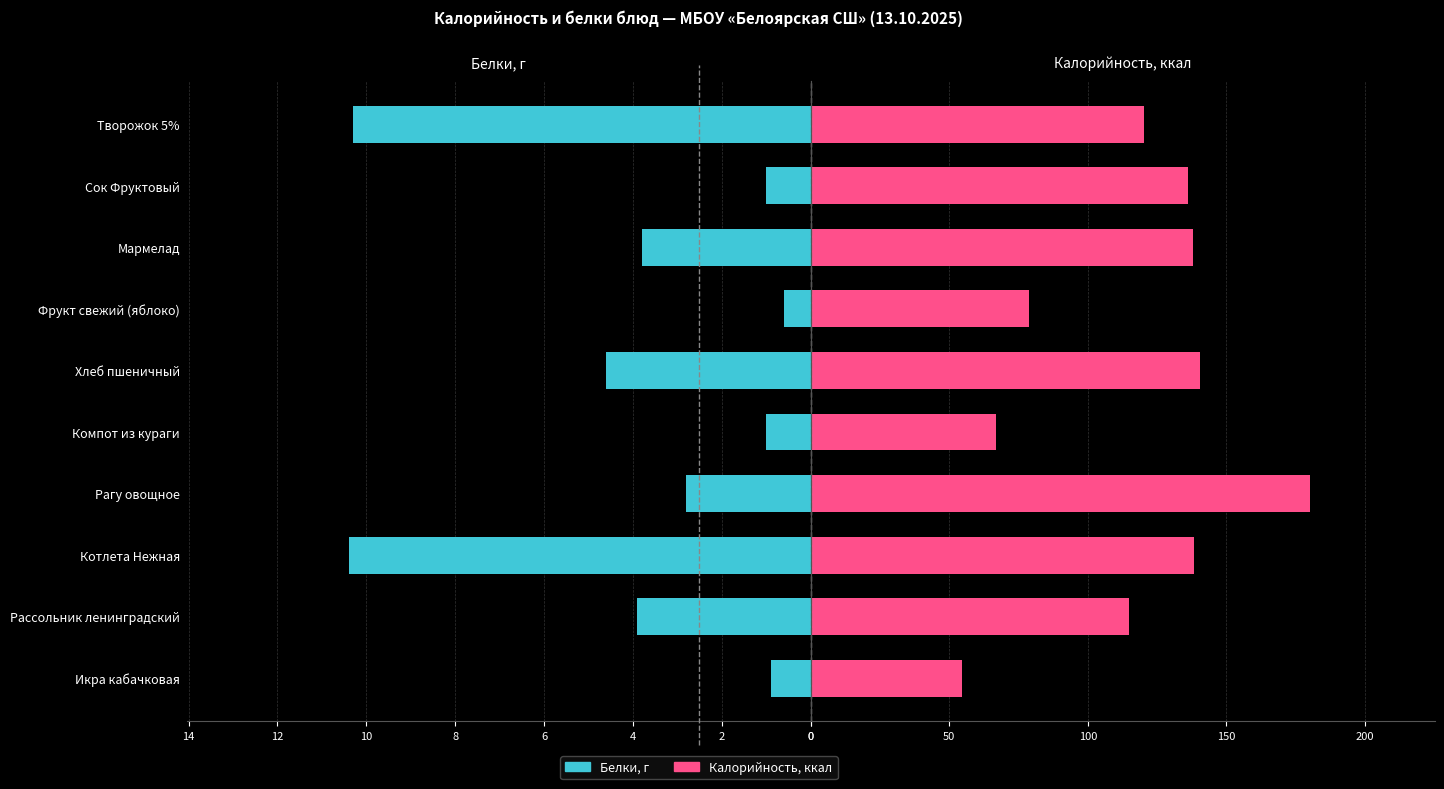

Reading left to right, what are all the values shown in this chart?

Белки: 0.9	3.9	10.4	2.8	1.0	4.6	0.6	3.8	1.0	10.3
Калорийность: 54.6	114.9	138.3	180.2	66.9	140.6	78.6	137.9	136.0	120.4